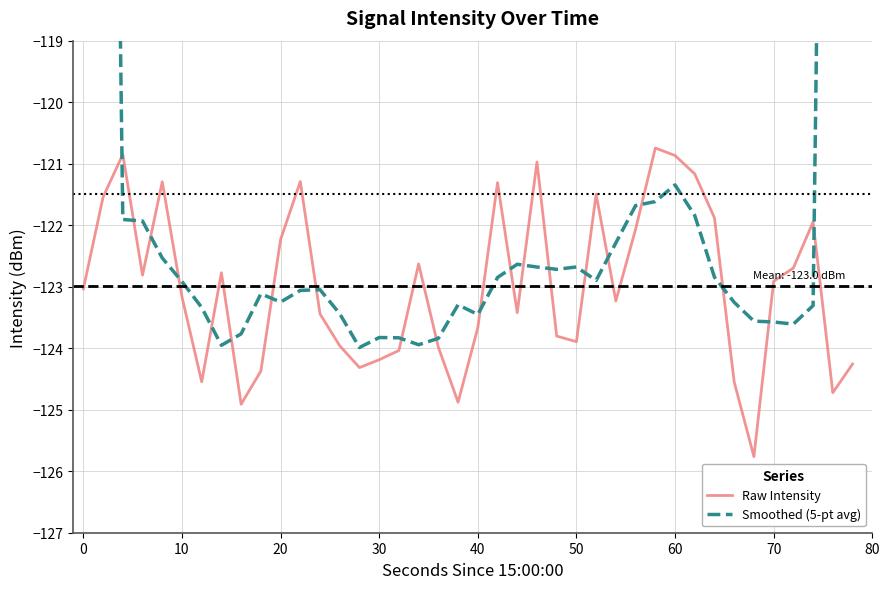

How many interior local valleys does the Raw Intensity series have?

10